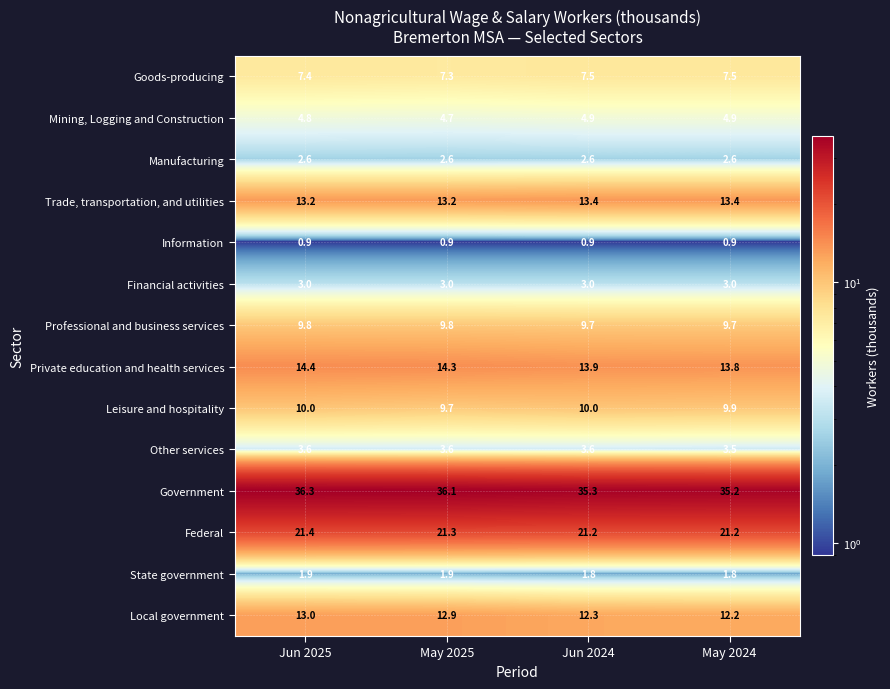

How many Other services values are between 3 and 4?

4